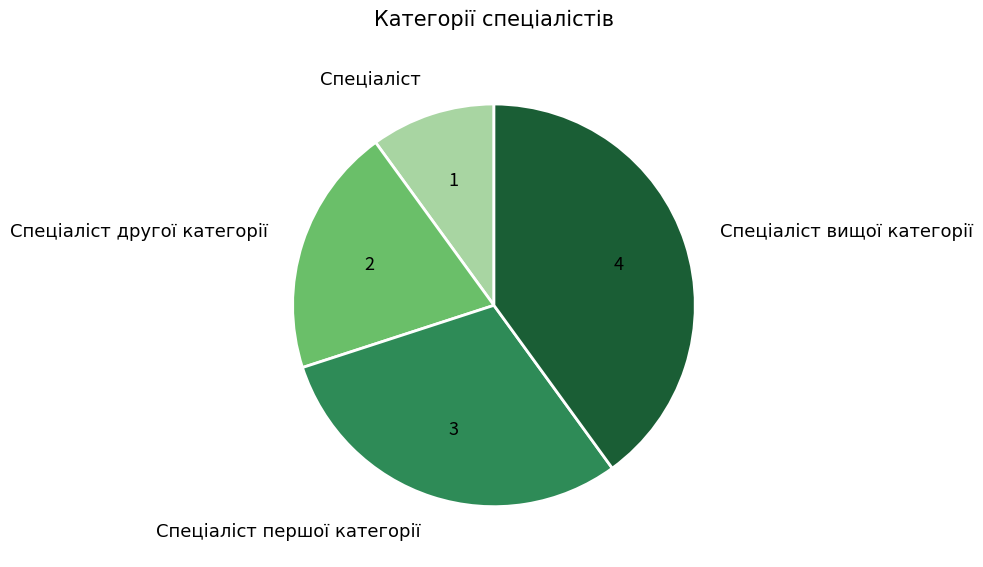

Rank the categories by value from lowest to highest.

Спеціаліст, Спеціаліст другої категорії, Спеціаліст першої категорії, Спеціаліст вищої категорії